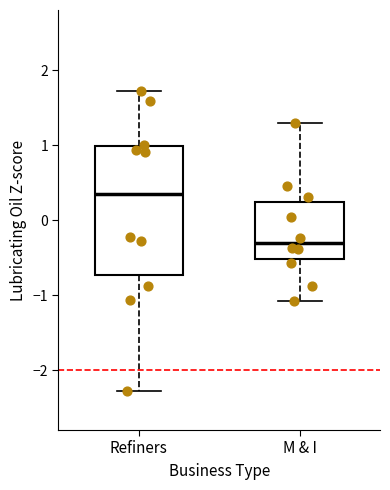

Where does the median line of the box for M & I sit on the y-axis? The values are not printed on the chart, so give them approximately, as read against the axis.

-0.3